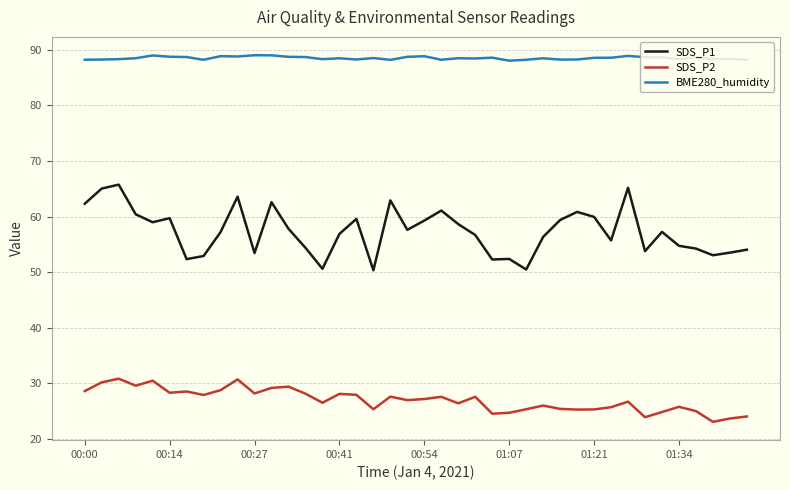

At how many categories does at least one series exceed 44?

40